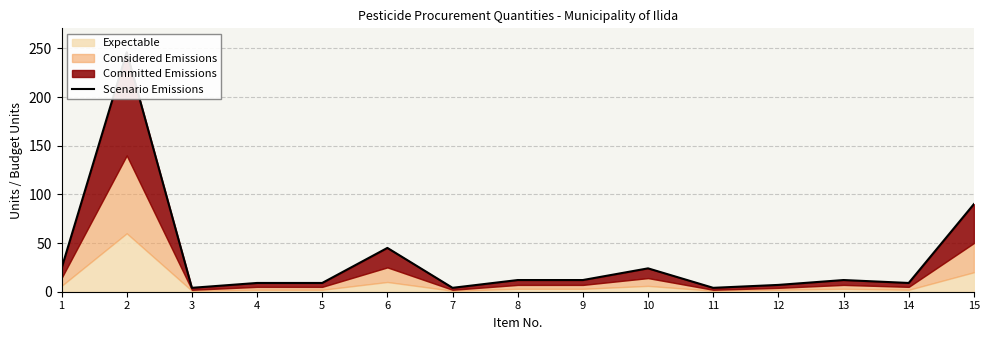

What is the value of the 6th point from the left?

45